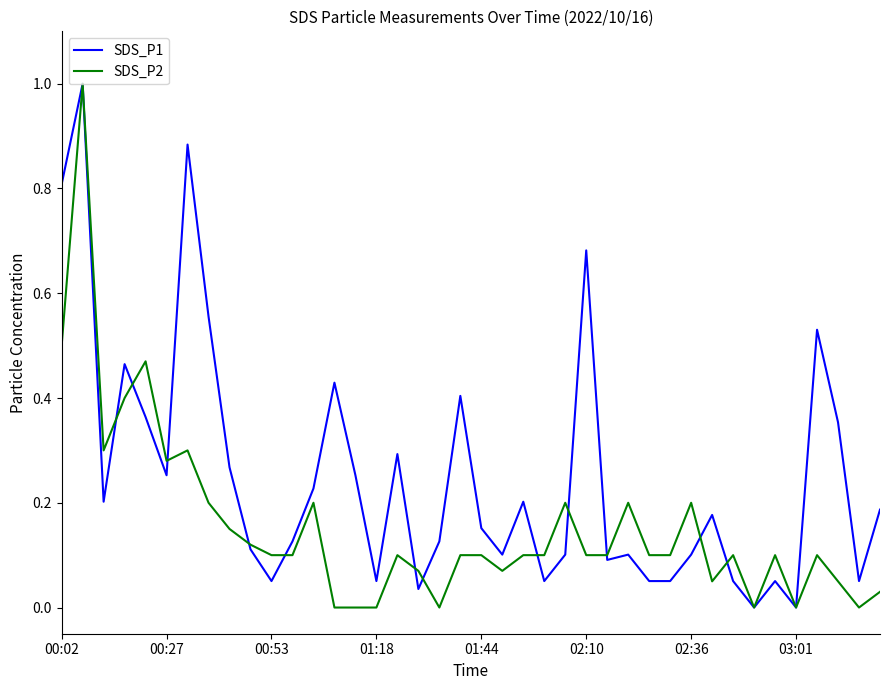

Which series has the largest total across all categories?

SDS_P1